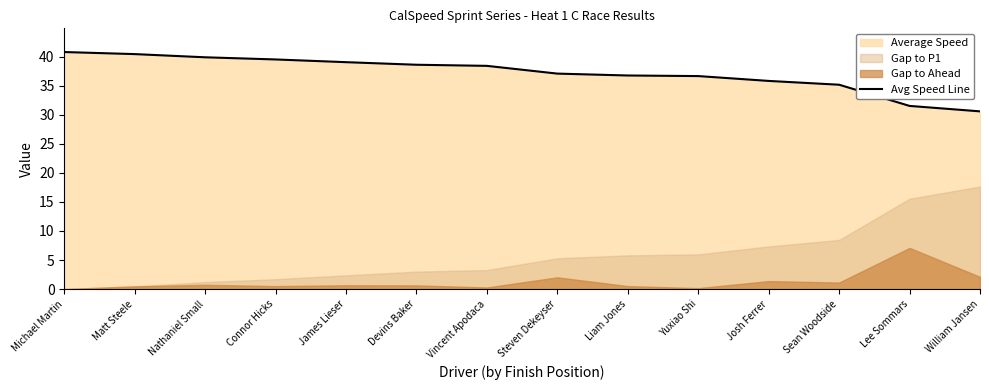

At which category does the chart reach its peak across all series?

Michael Martin